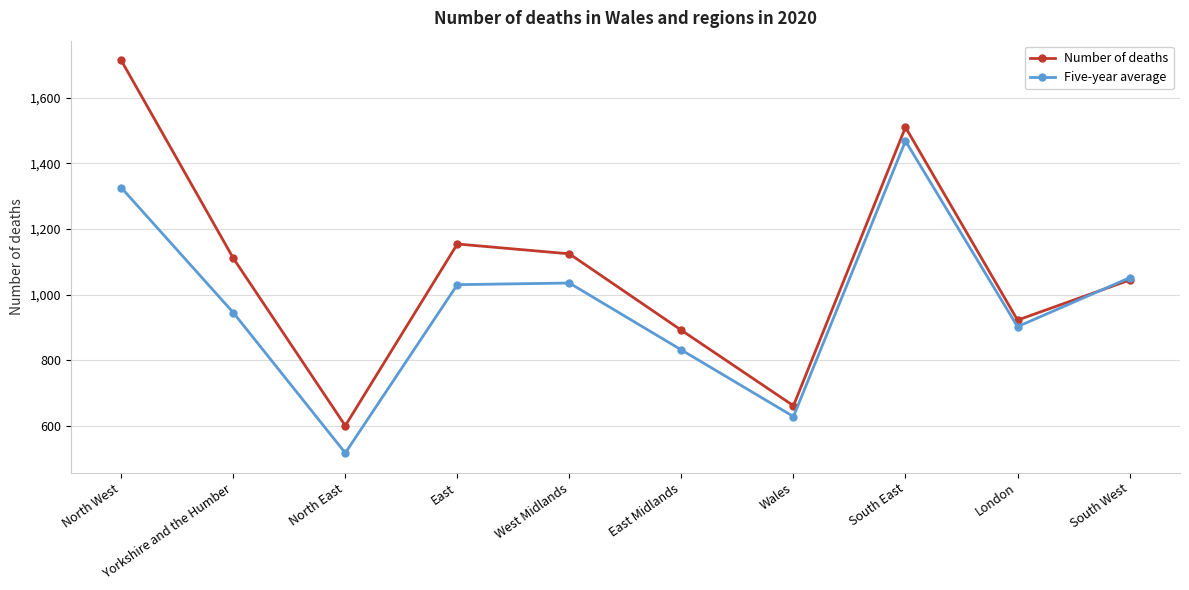

Does the chart have visible grid lines?

Yes